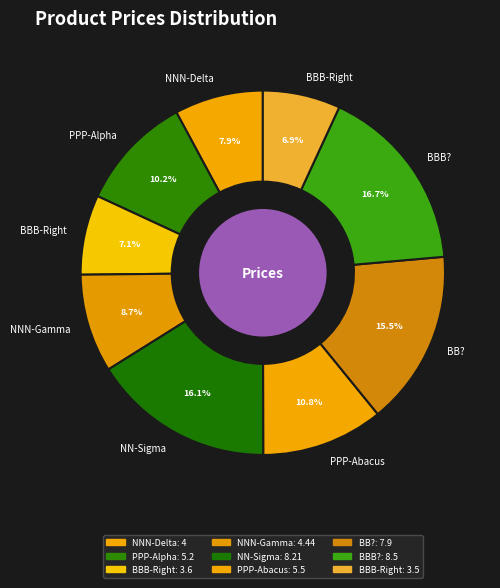

How many slices are in this pie chart?

9